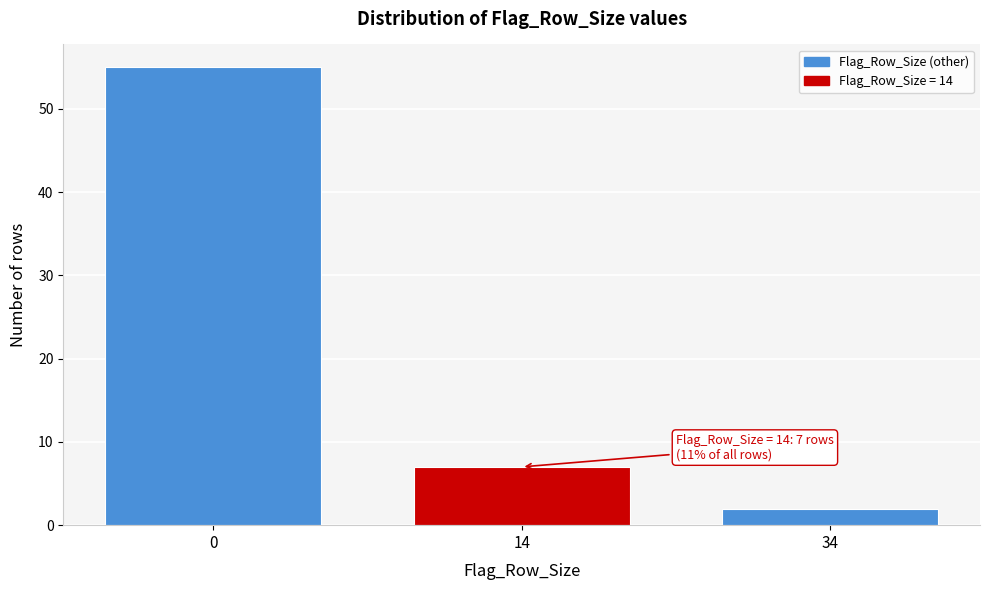

Reading right to left, list all the values displayed in this chart.

2	7	55